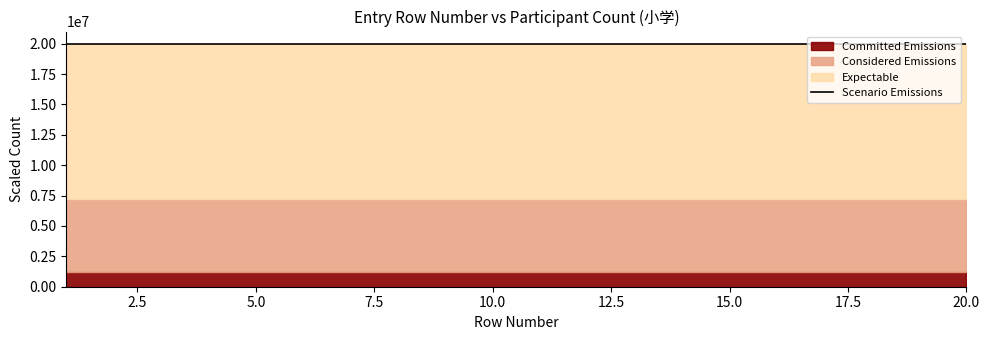

Does the chart display data point markers on the line(s)?

No